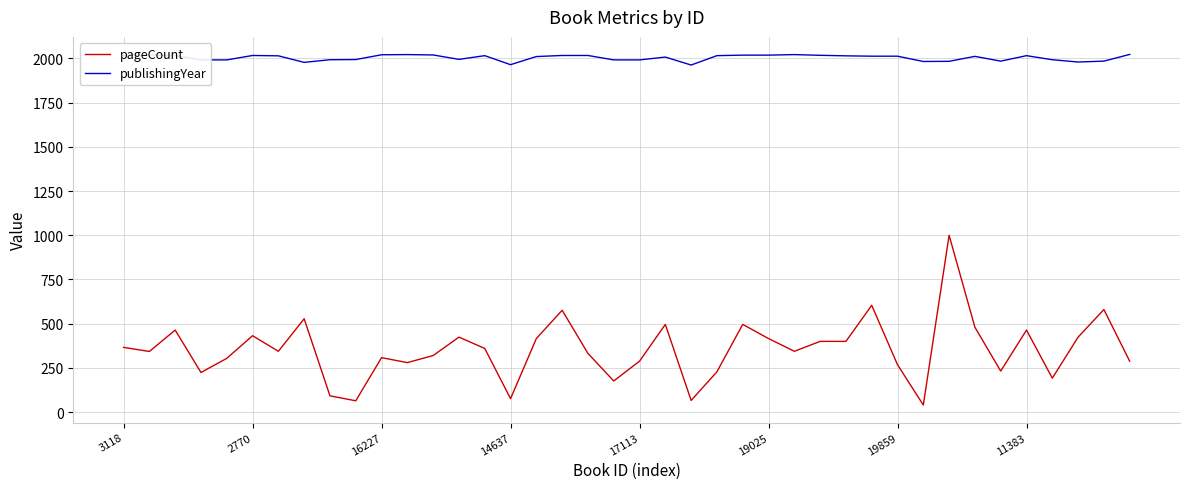

True or false: publishingYear and pageCount cross at least once.

False